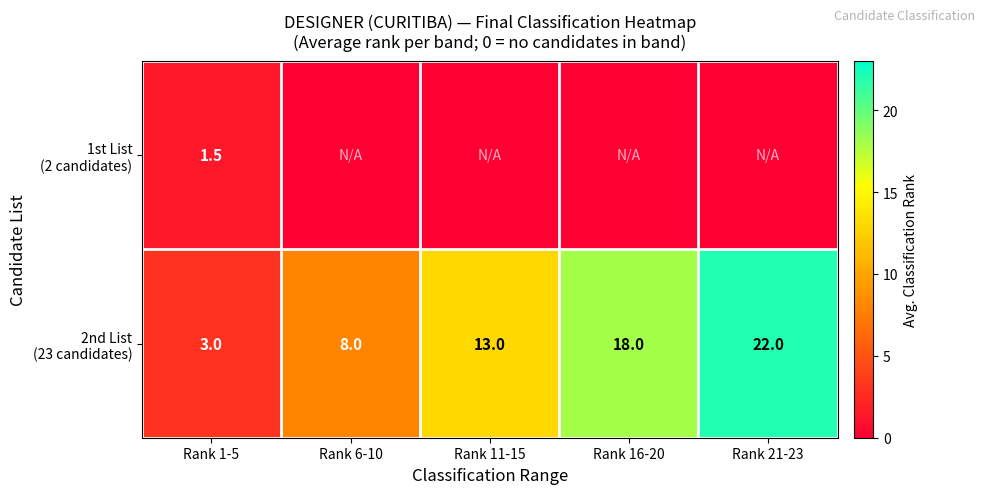

What is the highest value of the 1st List (2 candidates) series?

1.5